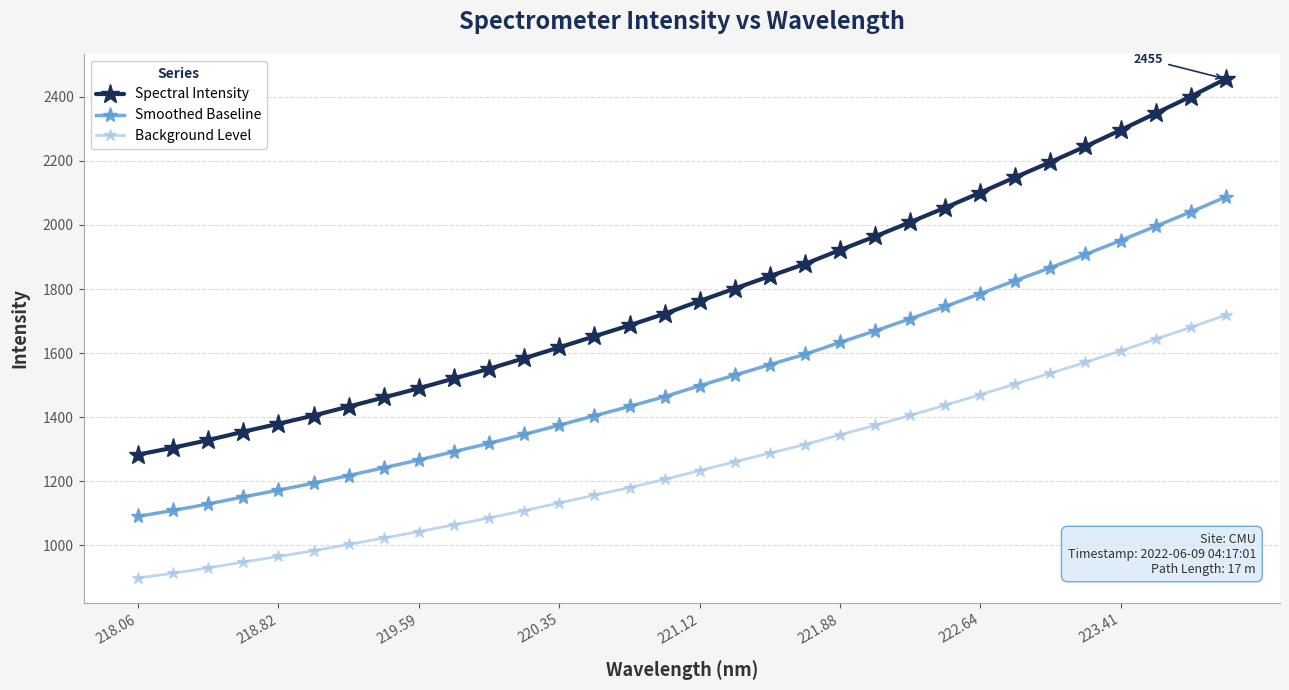

What is the sum of all Background Level values?

40038.8